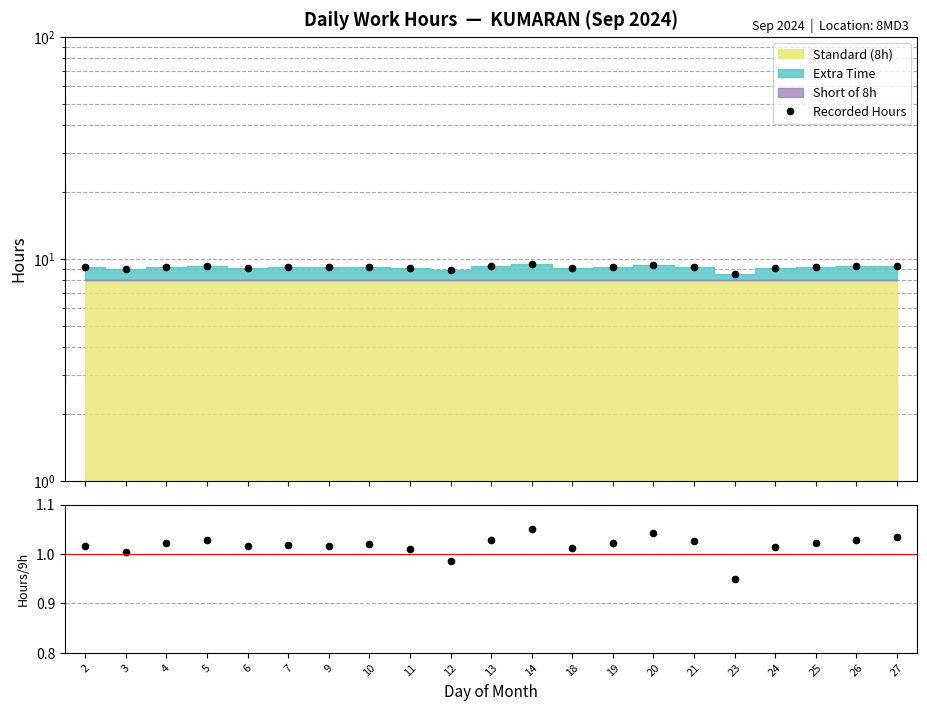

What is the average value of the Recorded Hours series?

9.2